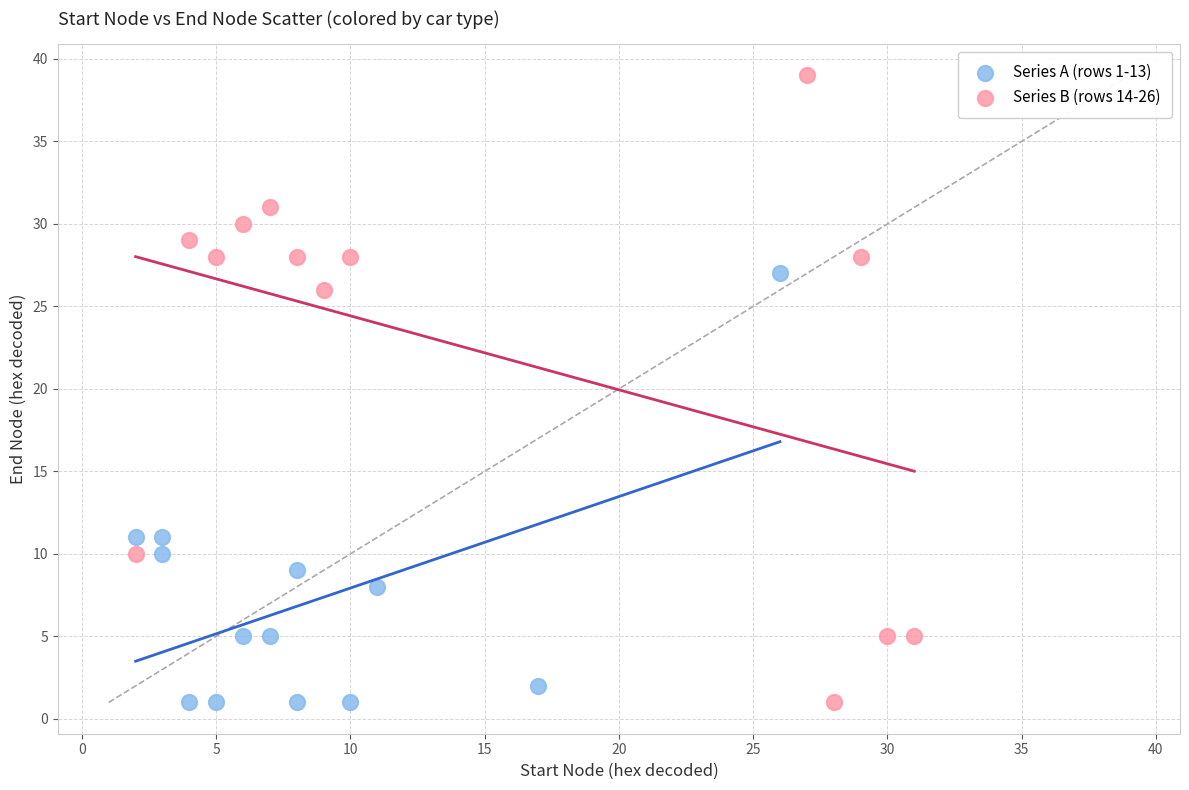

Which series has the largest Y range (max minus min)?

Series B (rows 14-26)